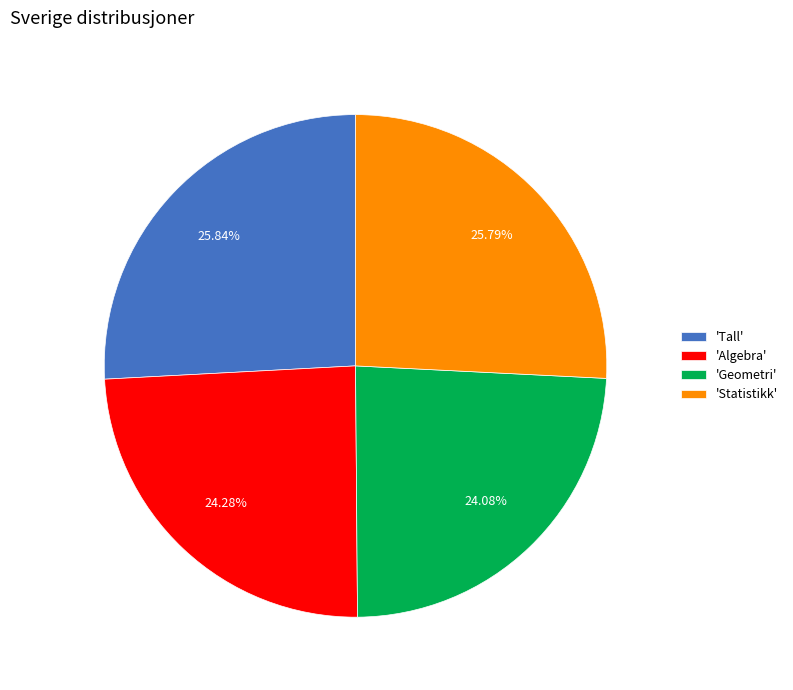

Approximately how many times larger is the value at 'Algebra' compared to 'Geometri'?

1.0